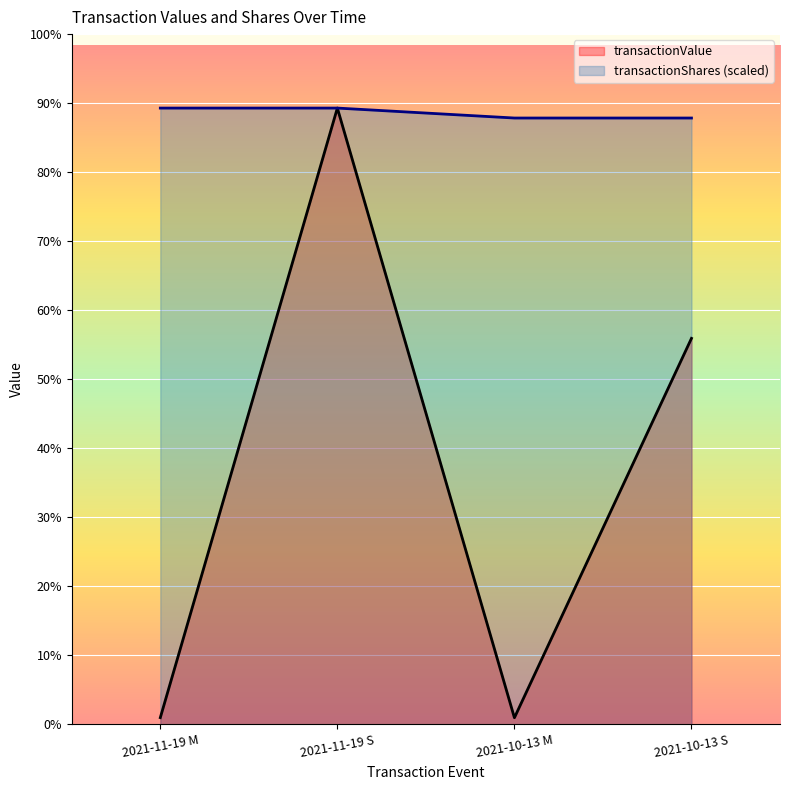

At 2021-10-13 M, list the series in order from smallest to largest.

transactionValue, transactionShares (scaled)